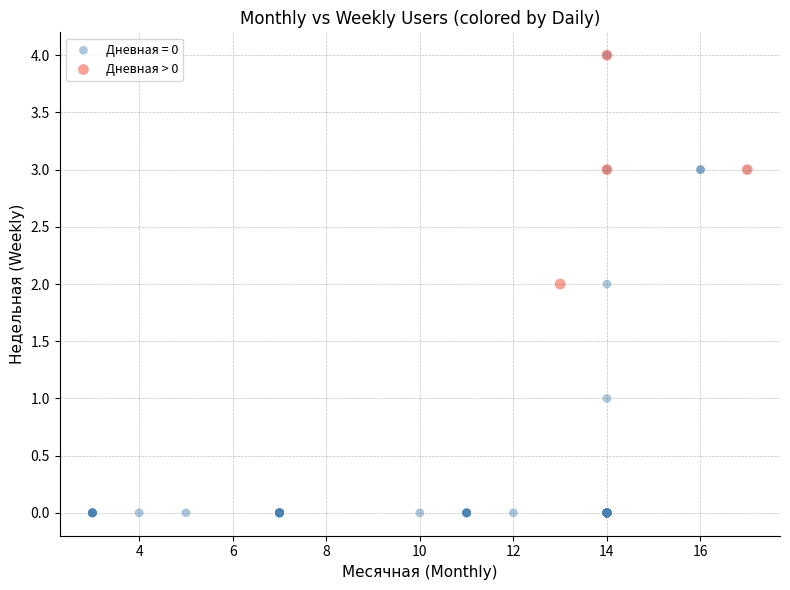

Which series has the widest spread of Y values?

Дневная = 0